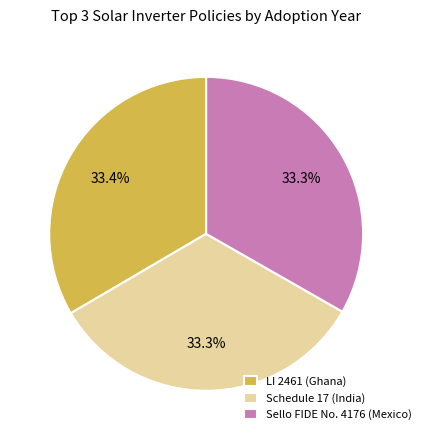

Do Schedule 17 (India) and Sello FIDE No. 4176 (Mexico) together represent more than half of the pie?

Yes